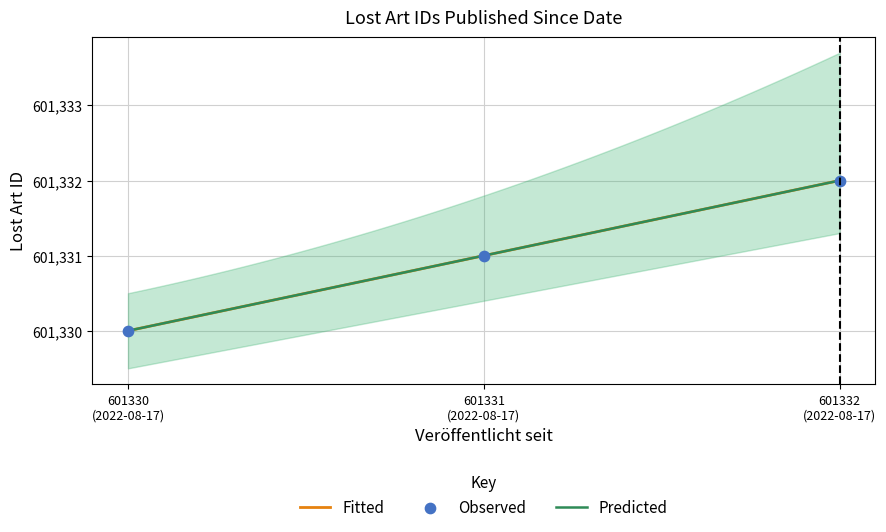

What is the change in value from 601330 (2022-08-17) to 601331 (2022-08-17)?

+1